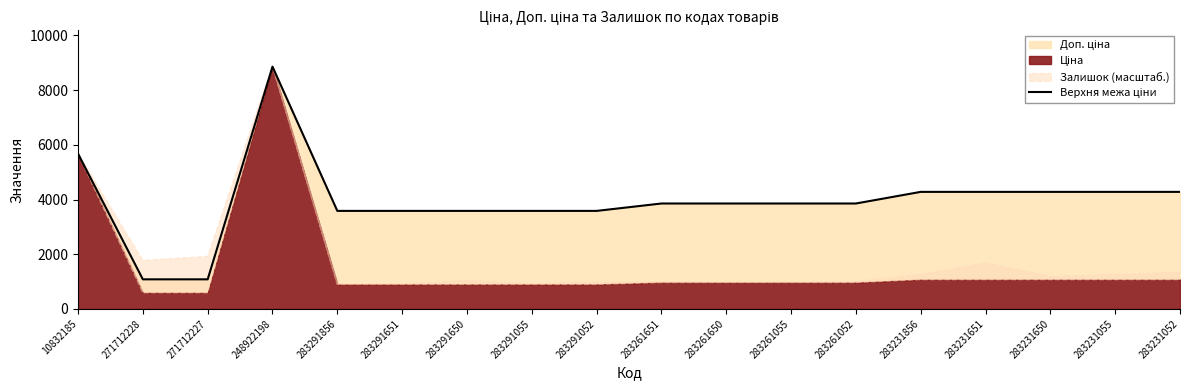

Rank the categories by value from lowest to highest.

271712228, 271712227, 283291856, 283291651, 283291650, 283291055, 283291052, 283261651, 283261650, 283261055, 283261052, 283231856, 283231651, 283231650, 283231055, 283231052, 10832185, 248922198